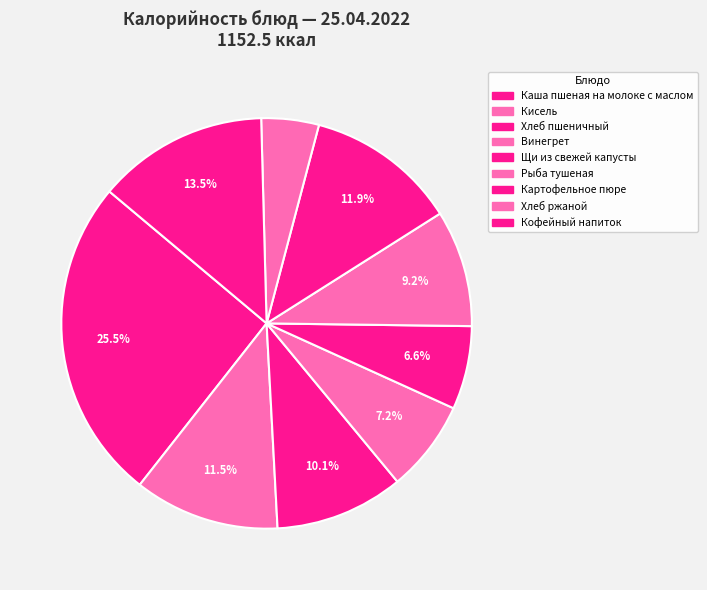

How many segments does this pie chart have?

9